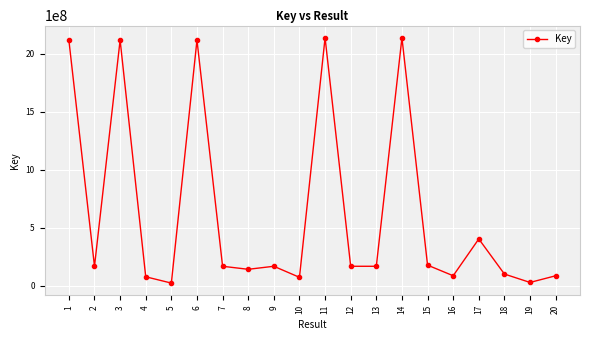

Where does the data first go above 167505770?

1